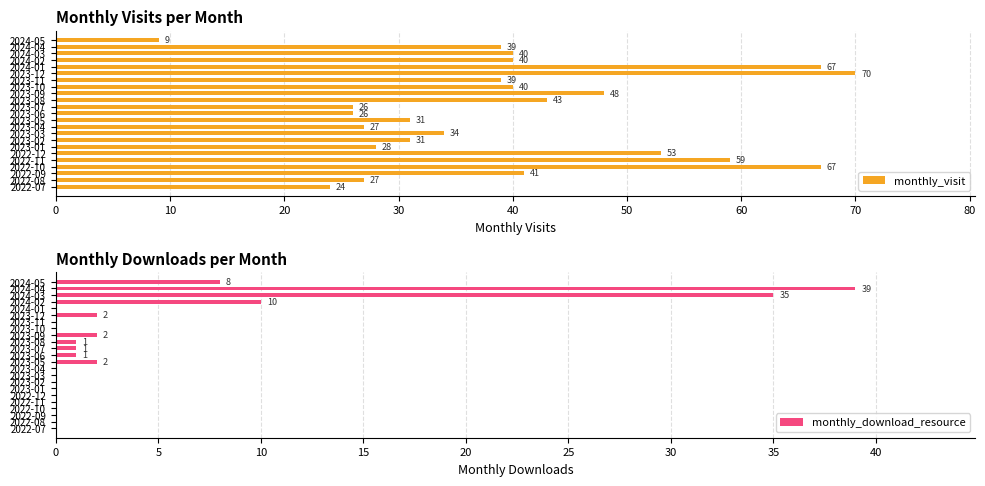

What is the average value of the monthly_download_resource series?

4